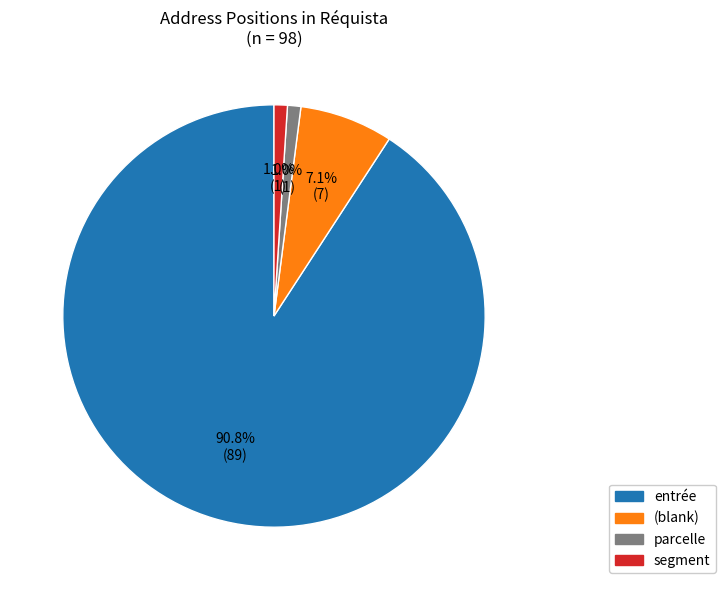

Is there any slice that represents more than half of the pie?

Yes